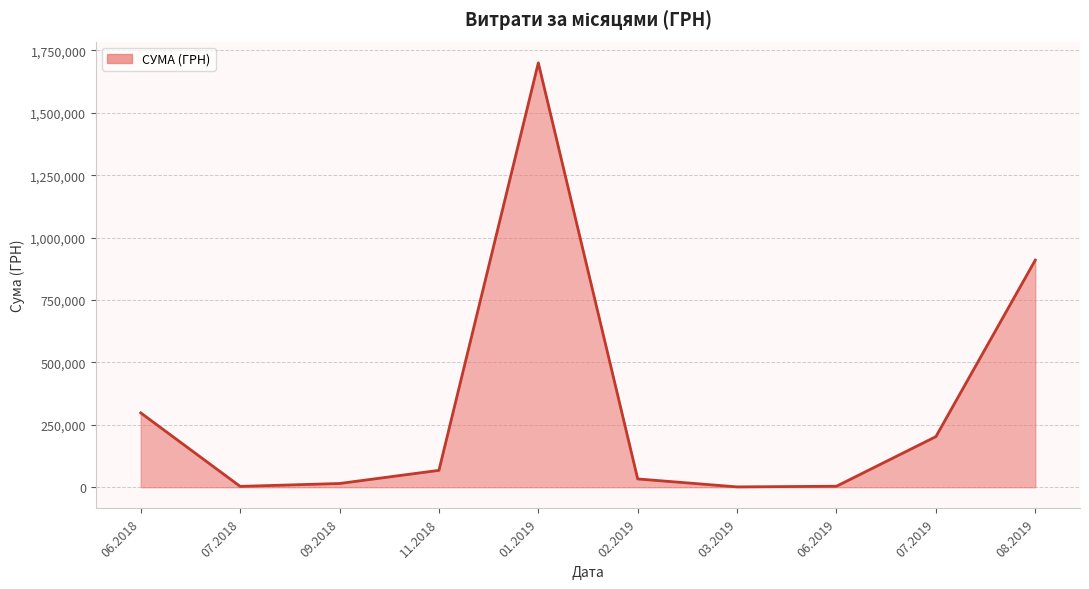

How many lines are shown in the chart?

1